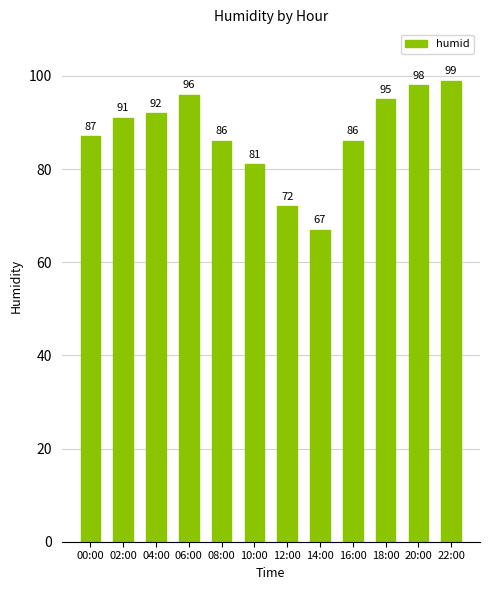

What position from the right is 18:00?

3